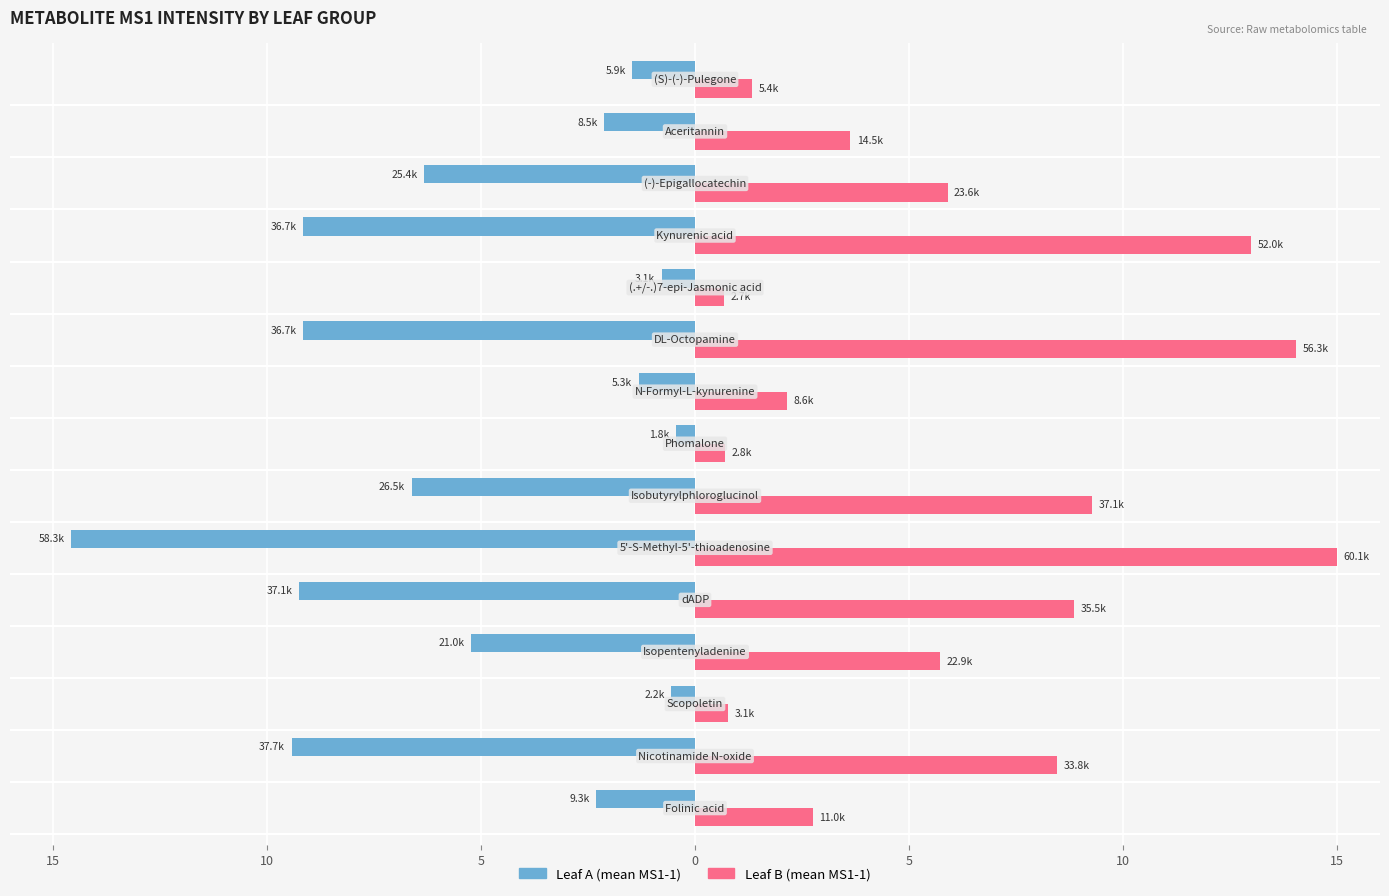

What are all the series names shown in the legend?

Leaf A (mean MS1-1), Leaf B (mean MS1-1)